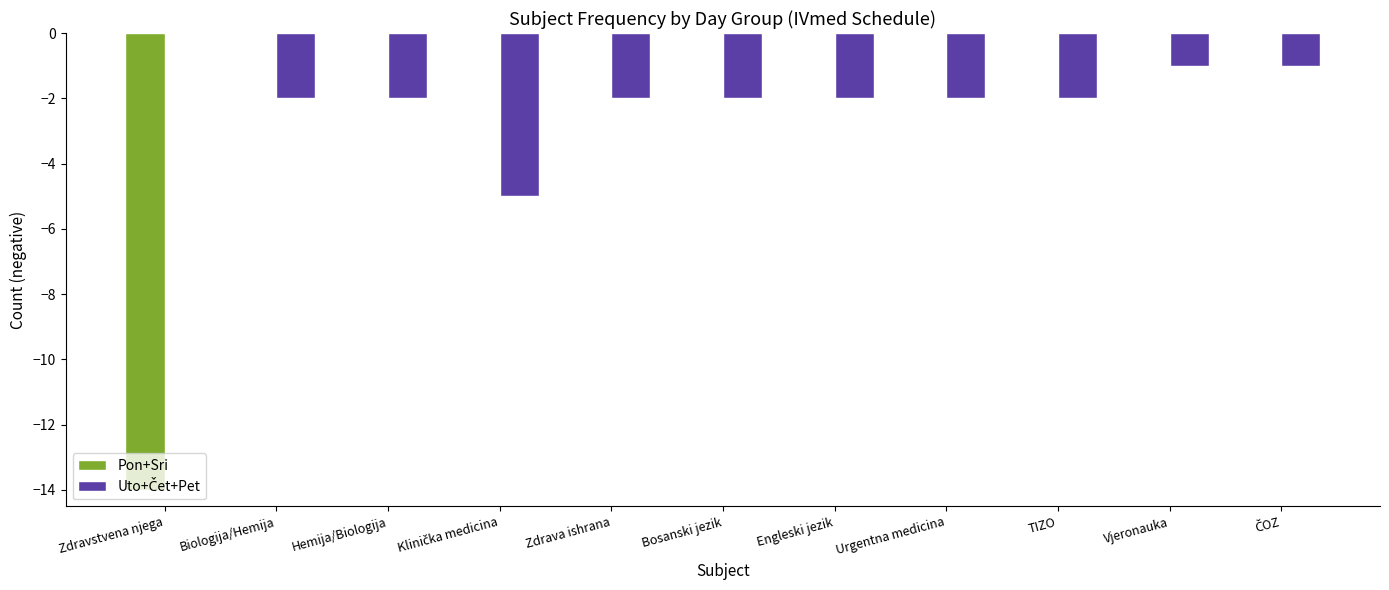

At which label is Pon+Sri closest to -7?

Zdravstvena njega